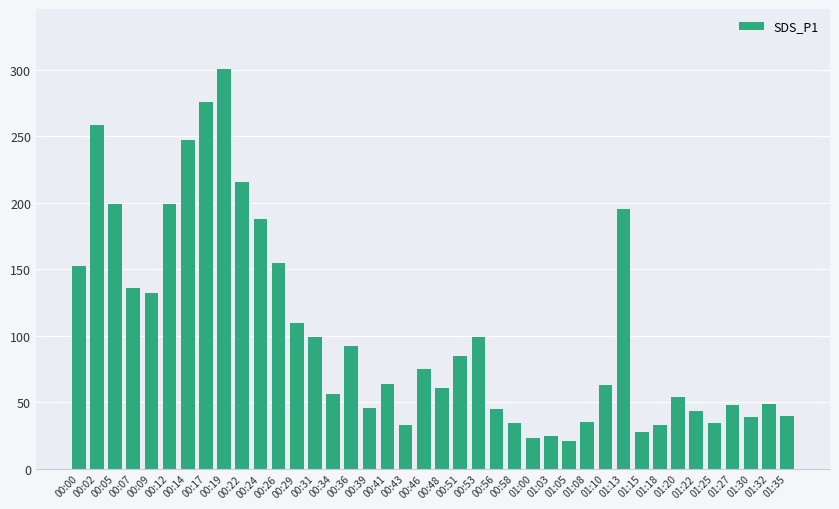

Are the bars grouped side by side (vs. stacked)?

No